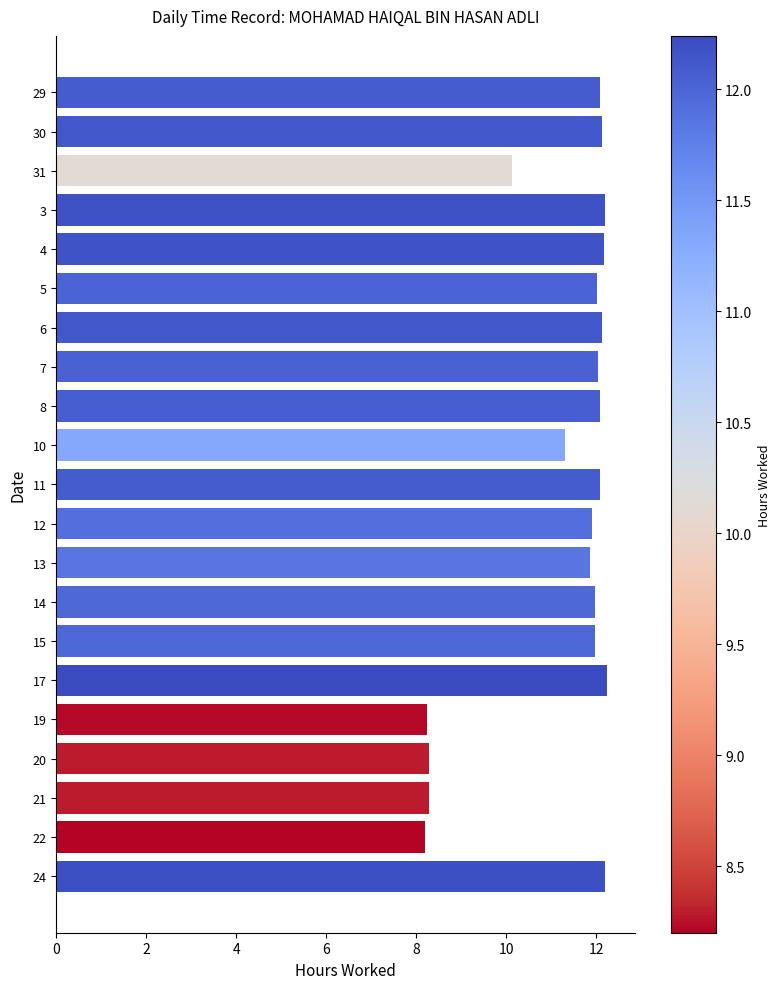

Which has a higher value, 31 or 8?

8